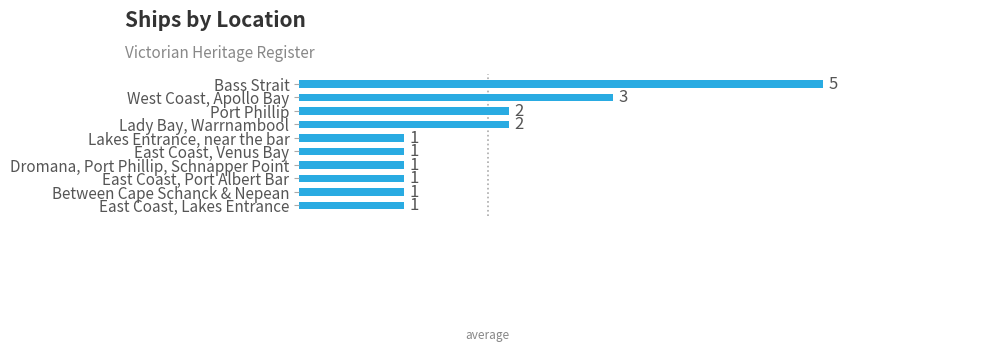

Is it true that the value at Between Cape Schanck & Nepean is 1?

True